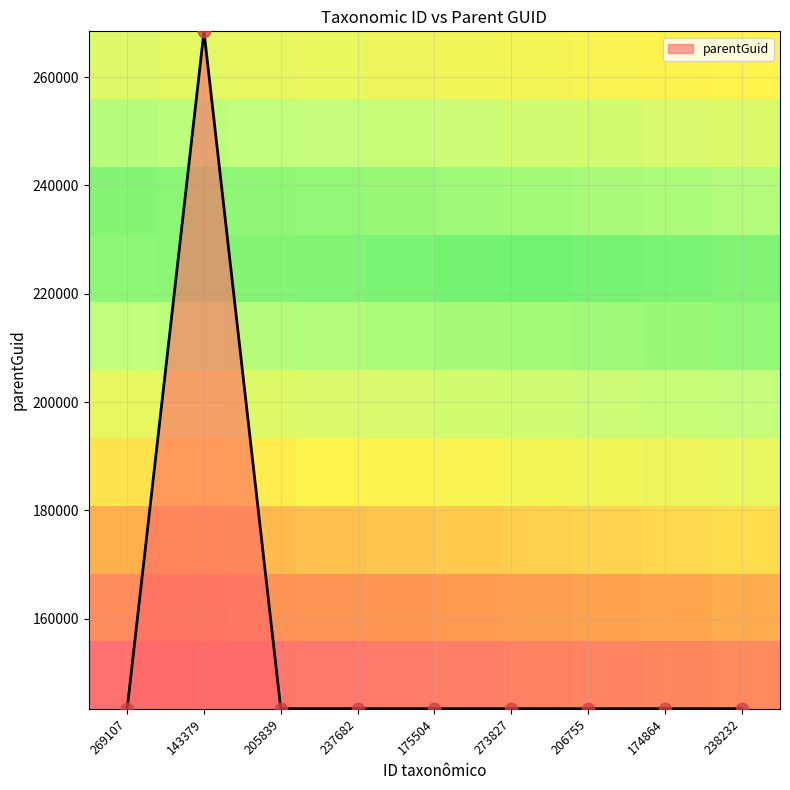

What is the ratio of the value at 205839 to the value at 206755?

1.0